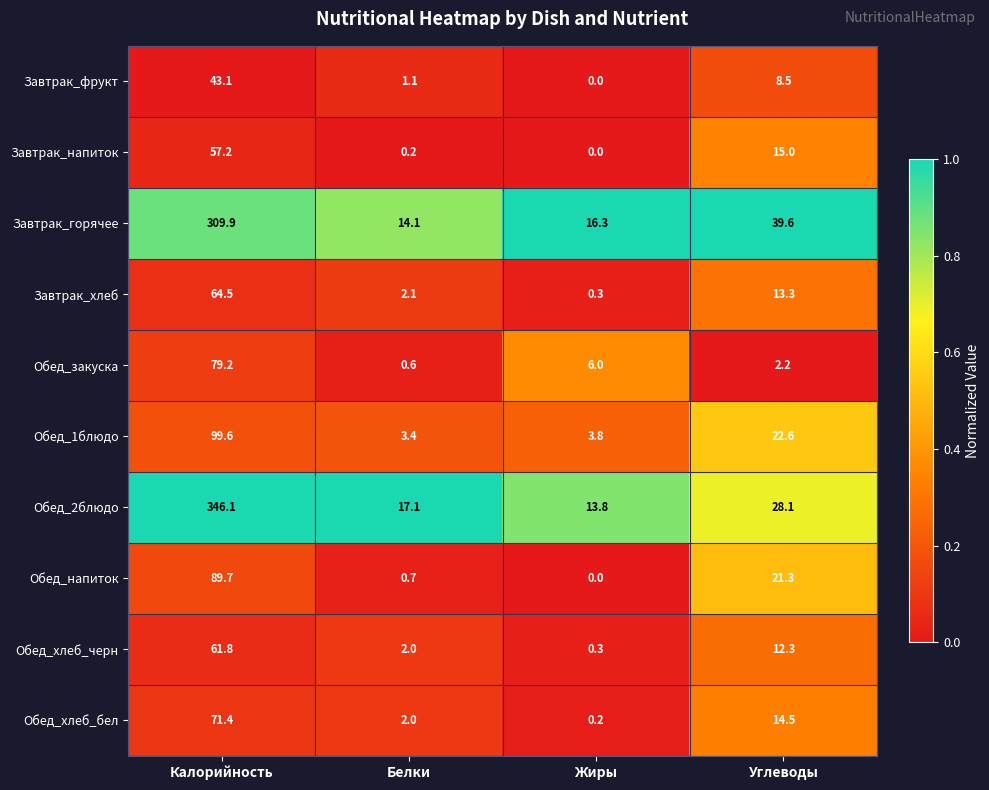

At which label does Обед_1блюдо reach its minimum?

Белки